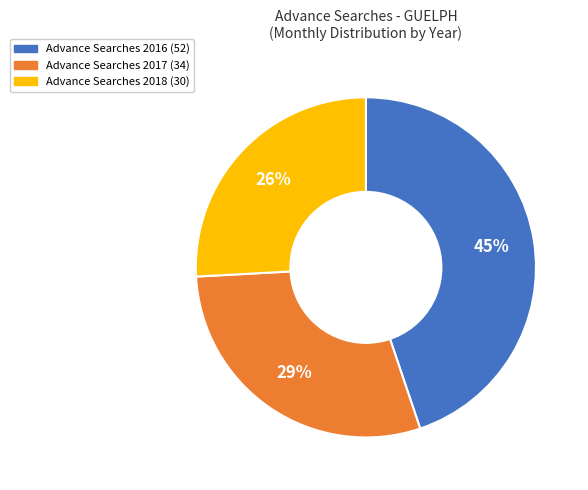

To the nearest percent, what is the average slice percentage?

33%